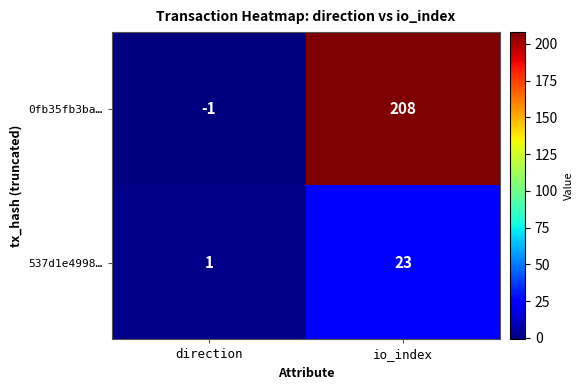

What is the sum of all 537d1e4998… values?

24